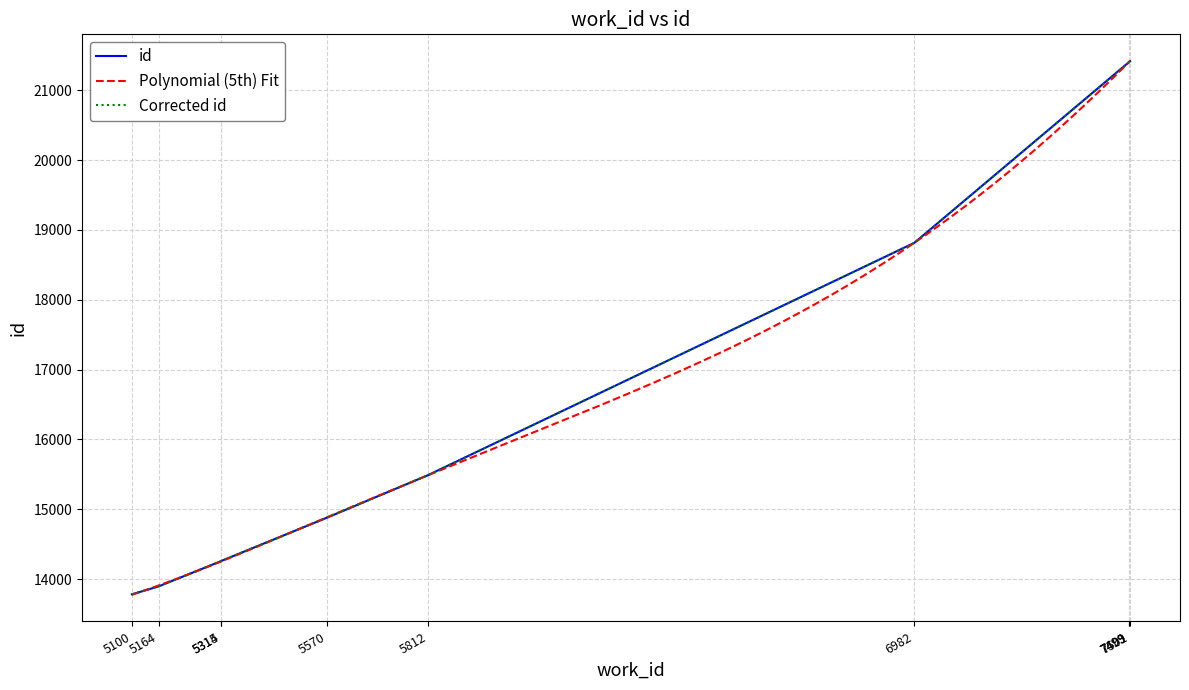

What is the value of the Polynomial Fit point at the 3rd from the left?

14255.1